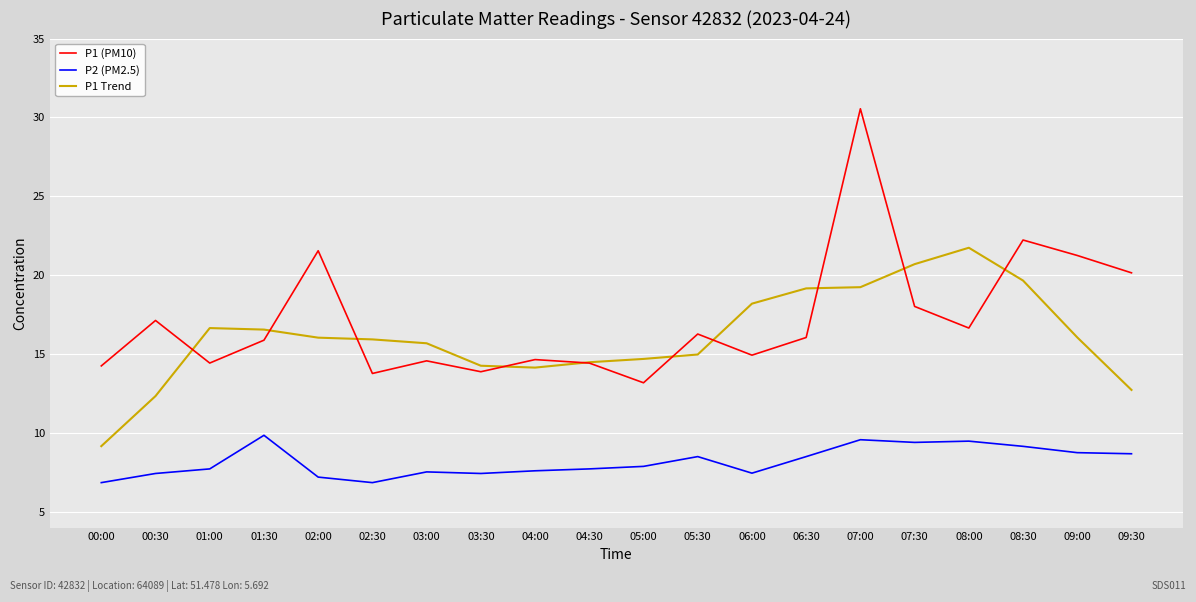

Which series has the widest spread of values?

P1 (PM10)